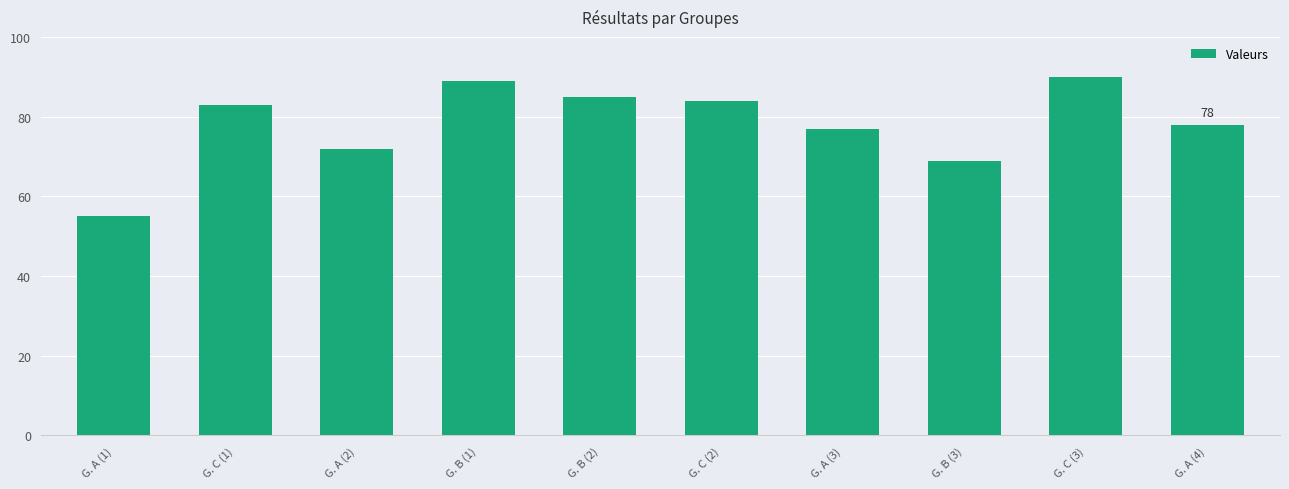

At which category does the chart reach its minimum across all series?

G. A (1)